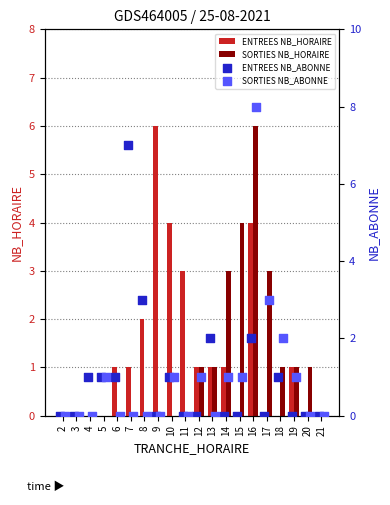

At how many categories does at least one series exceed 3?

5